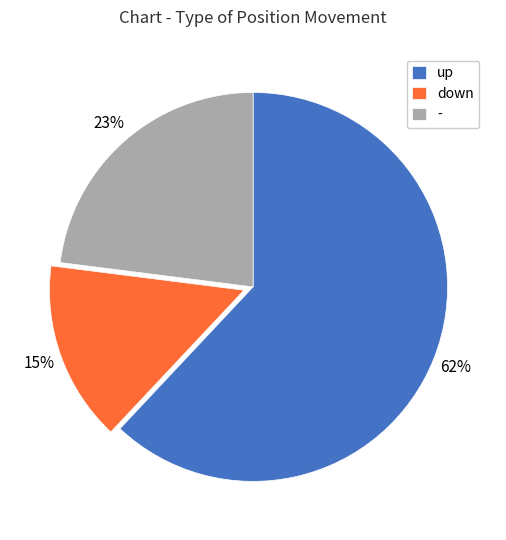

To the nearest percent, what is the difference between the largest and smallest slice percentages?

47%